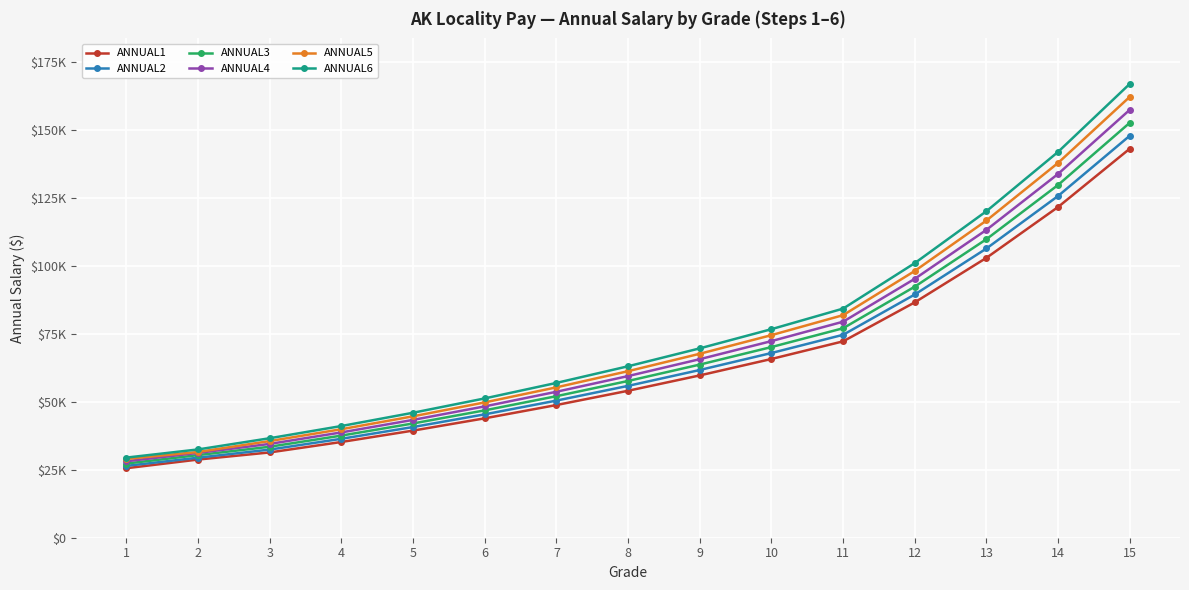

True or false: ANNUAL1 has more than 2 interior local peaks.

False